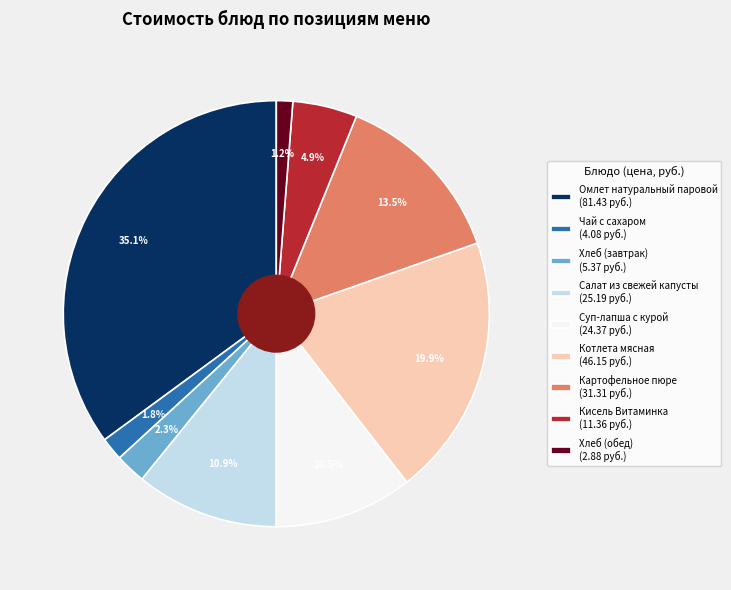

To the nearest percent, what percentage of the pie is Кисель Витаминка?

5%